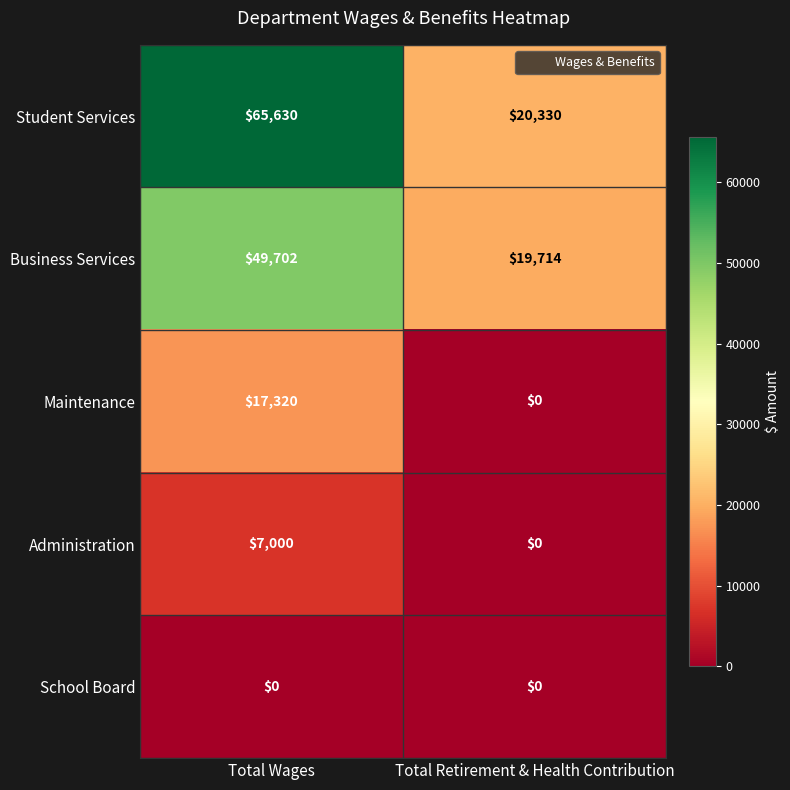

Reading left to right, list all the values displayed in this chart.

Student Services: Total Wages=65630	Total Retirement & Health Contribution=20330
Business Services: Total Wages=49702	Total Retirement & Health Contribution=19714
Maintenance: Total Wages=17320	Total Retirement & Health Contribution=0
Administration: Total Wages=7000	Total Retirement & Health Contribution=0
School Board: Total Wages=0	Total Retirement & Health Contribution=0